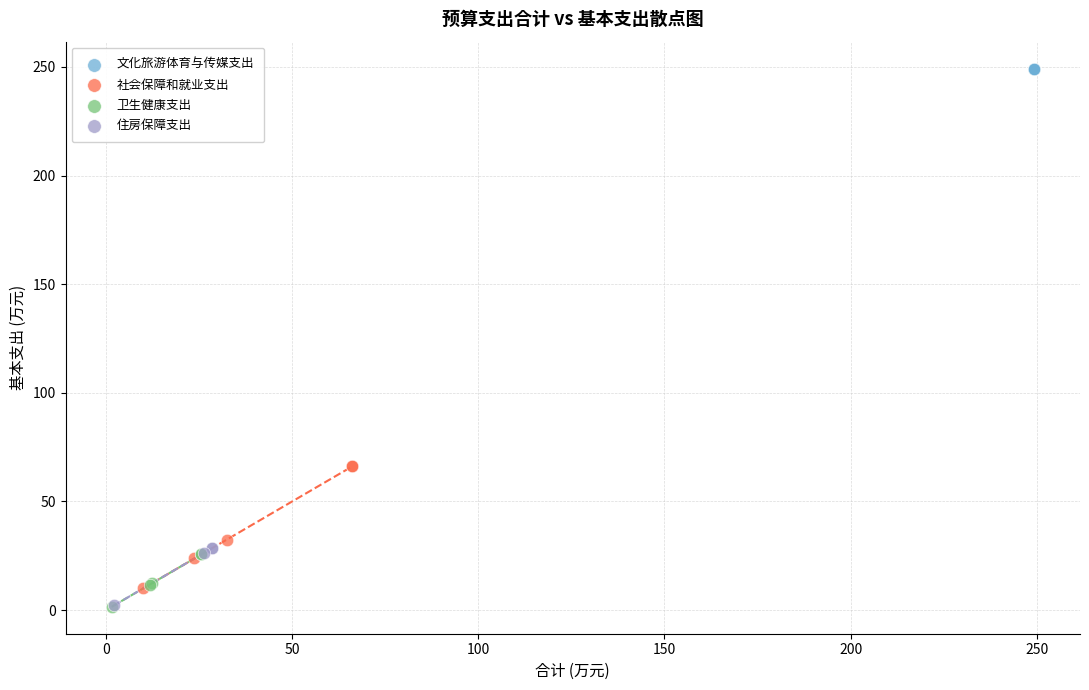

Which series contains the highest Y value?

文化旅游体育与传媒支出